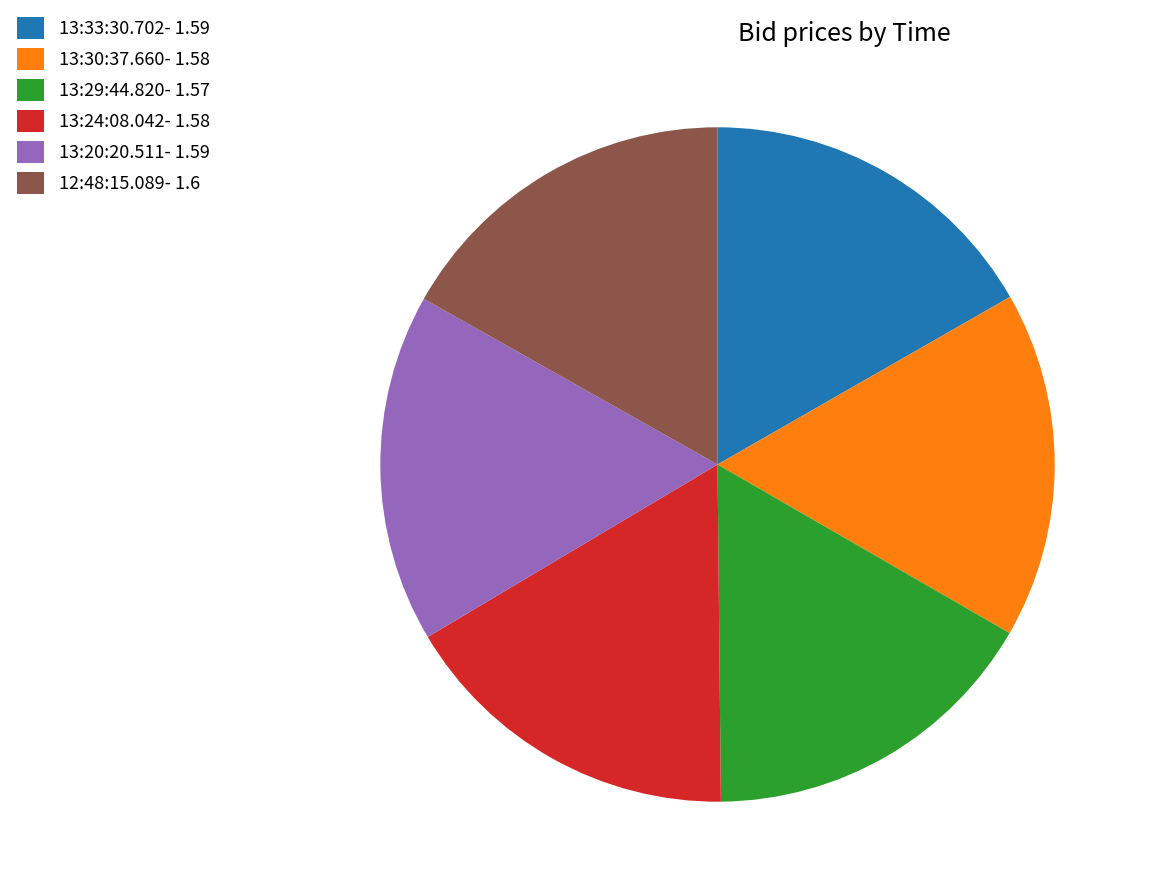

Is it true that 13:29:44.820- 1.57 is 29% of the pie?

False